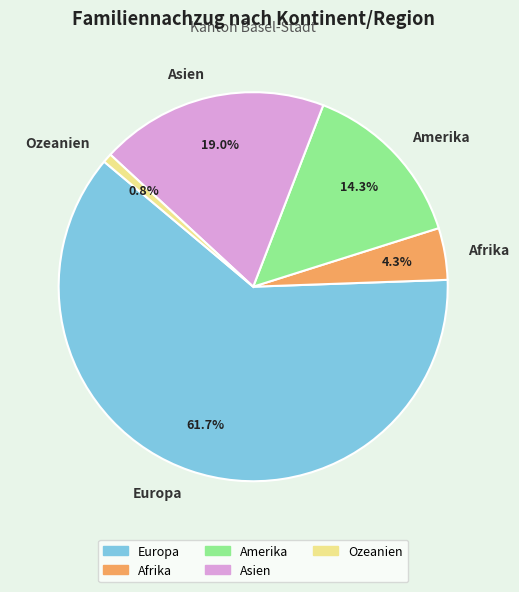

Is there a majority slice in this chart?

Yes